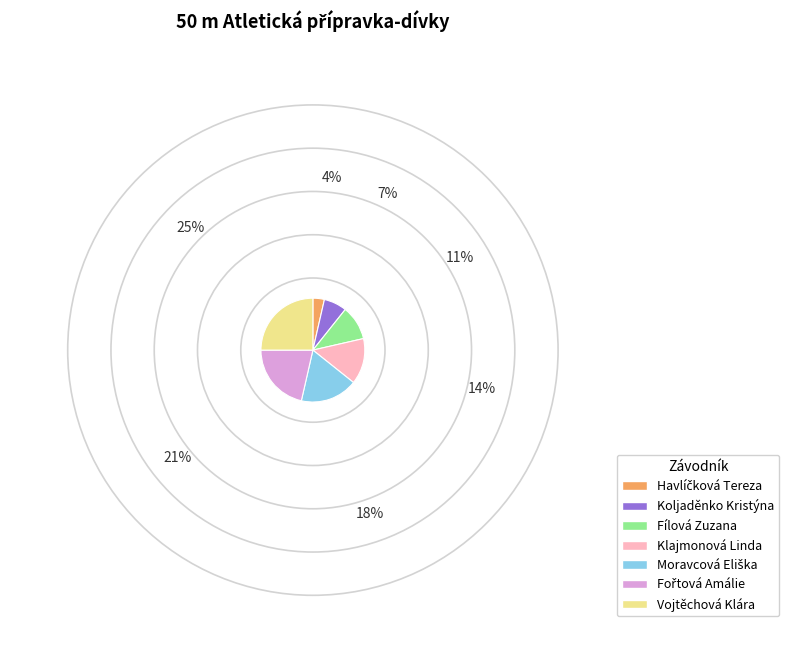

Is Klajmonová Linda the majority of the pie?

No